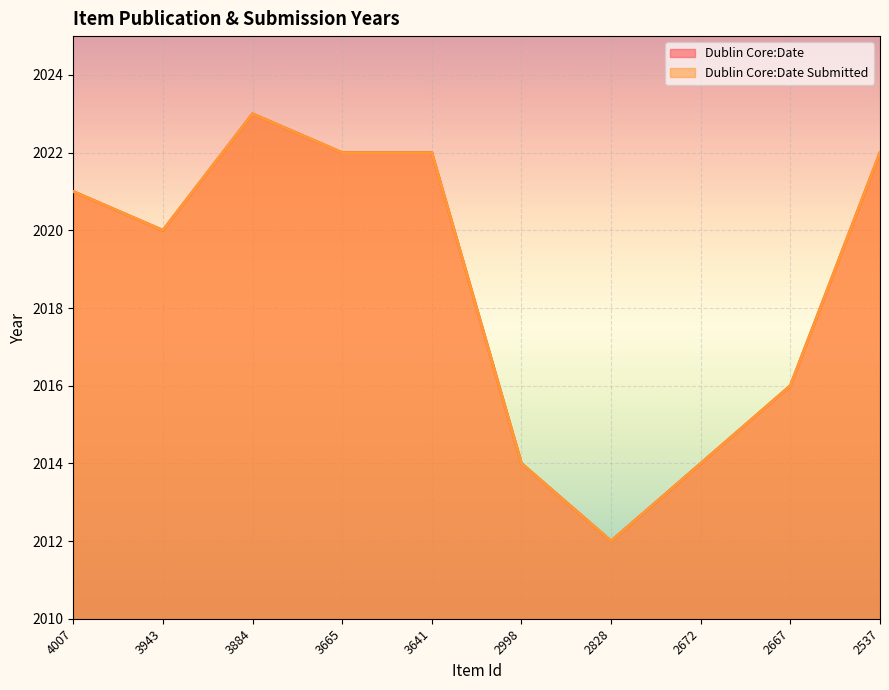

In Dublin Core:Date, how many points are lower than both neighbors (excluding endpoints)?

2